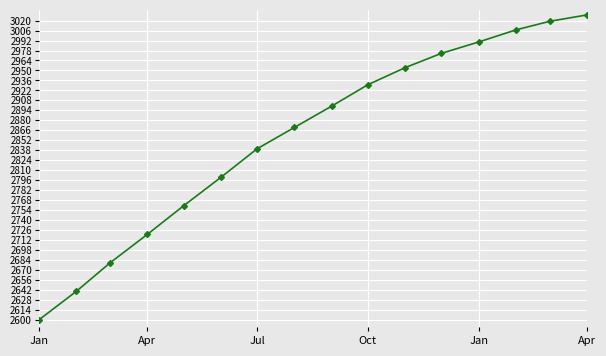

What is the value of the 11th point from the left?

2954